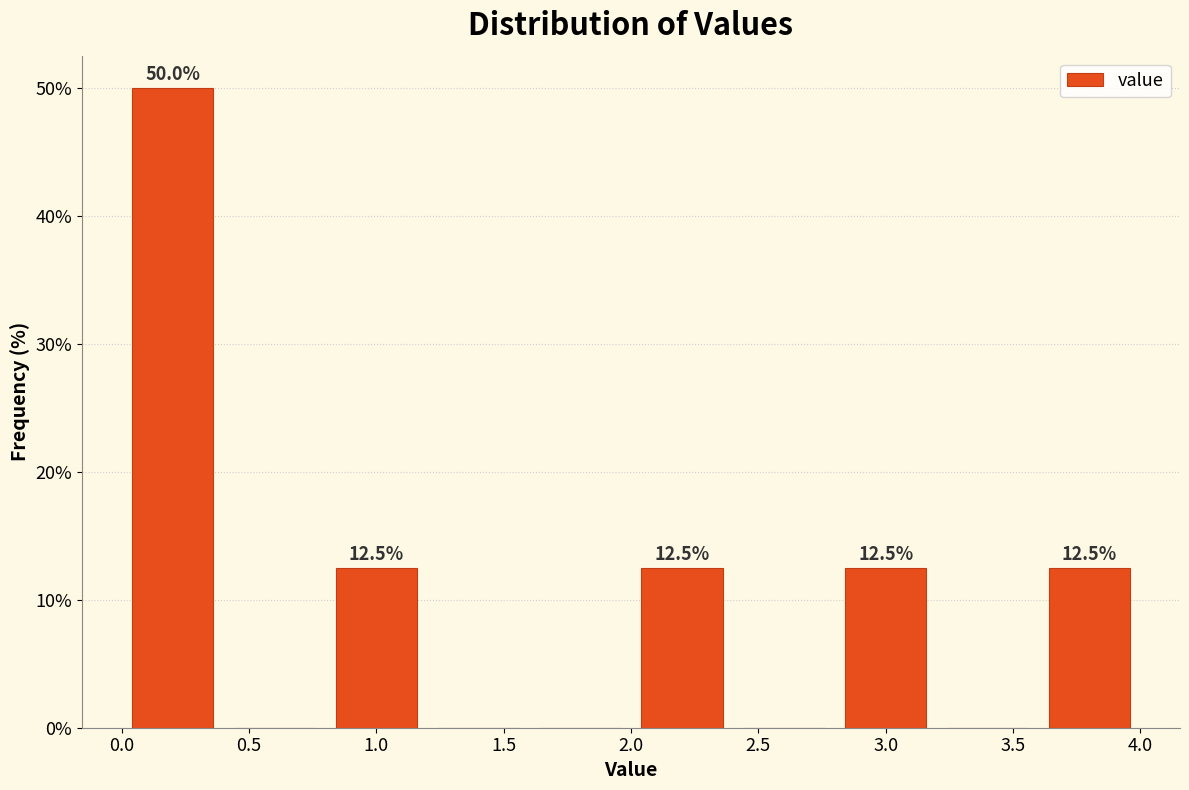

Which range on the x-axis has the tallest bar?

0.0 to 0.4